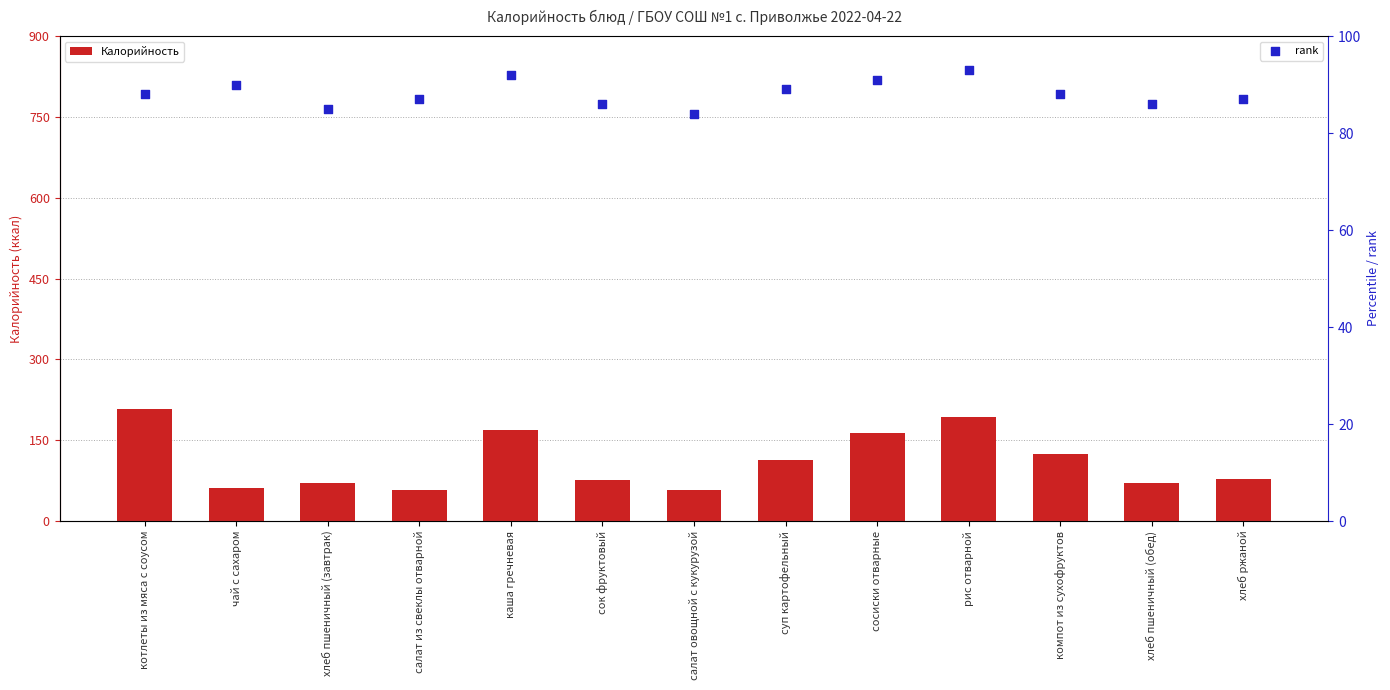

At how many categories does at least one series exceed 83?

13